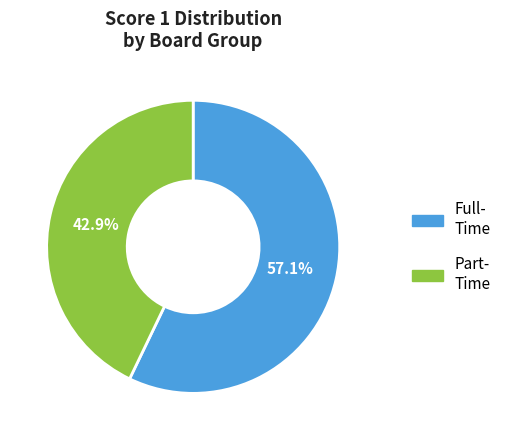

What is the smallest slice in the pie chart?

Part- Time